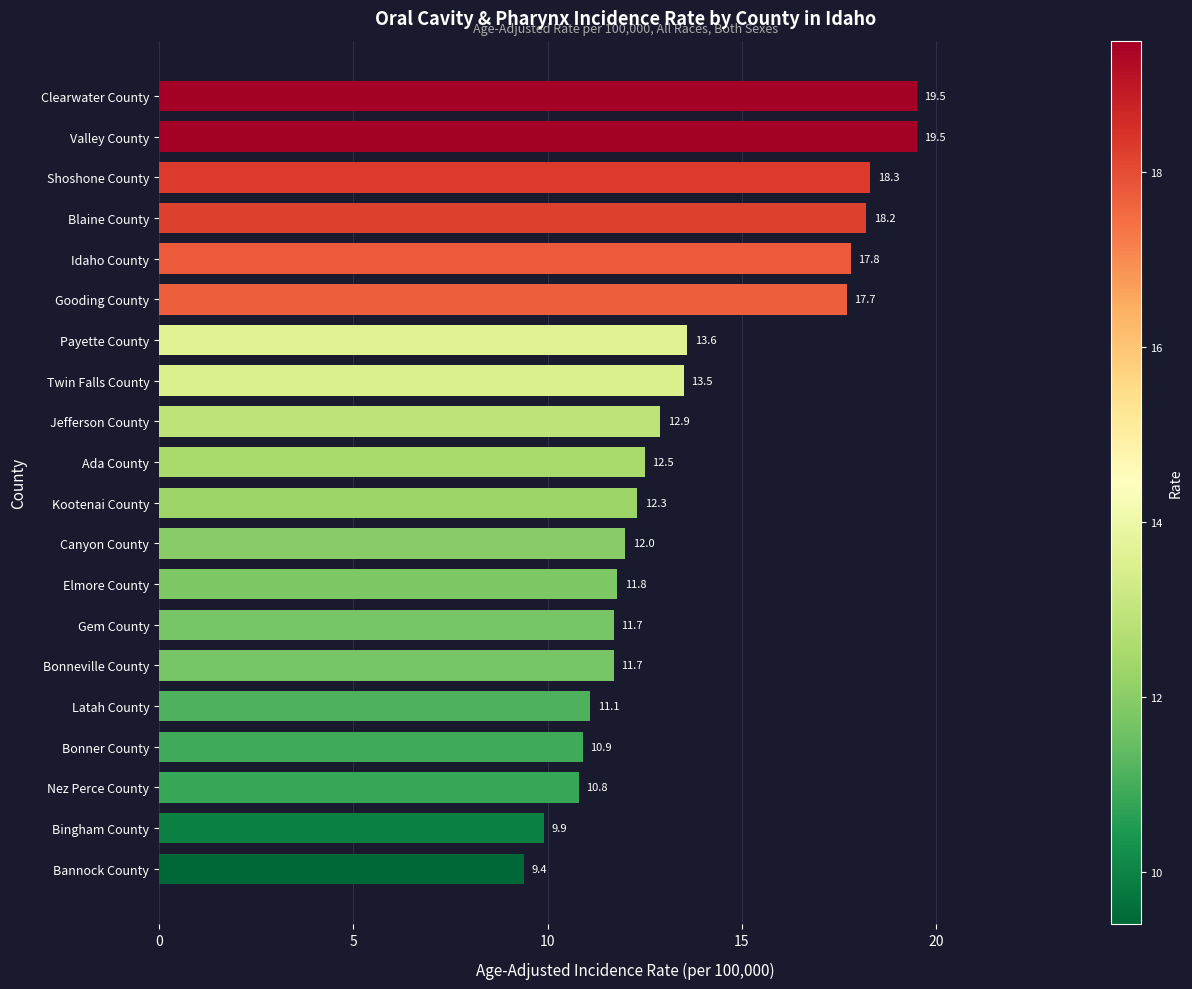

What is the minimum value shown in the chart?

9.4